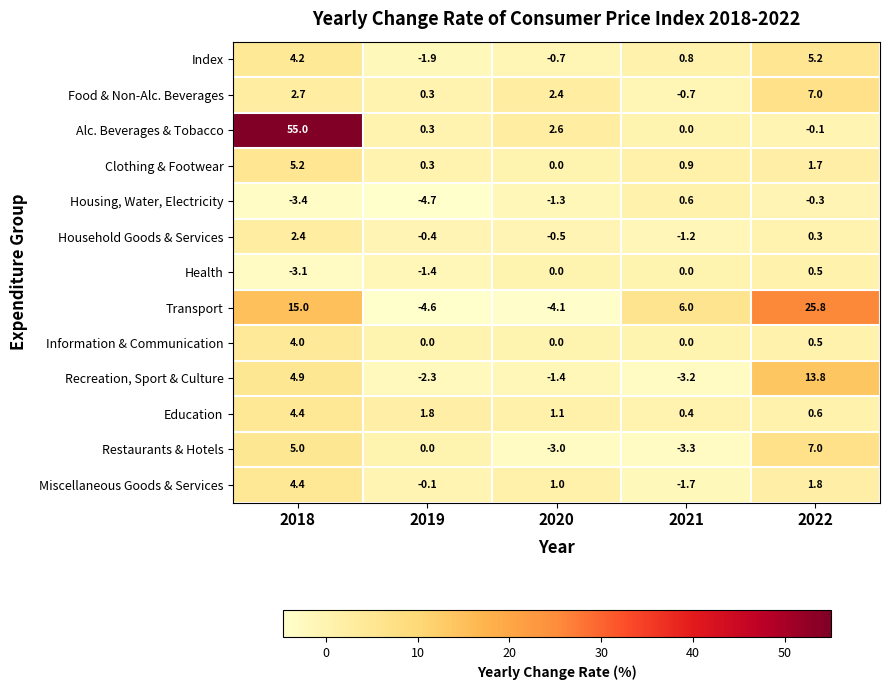

Is it true that Transport equals -8.1 at 2019?

False